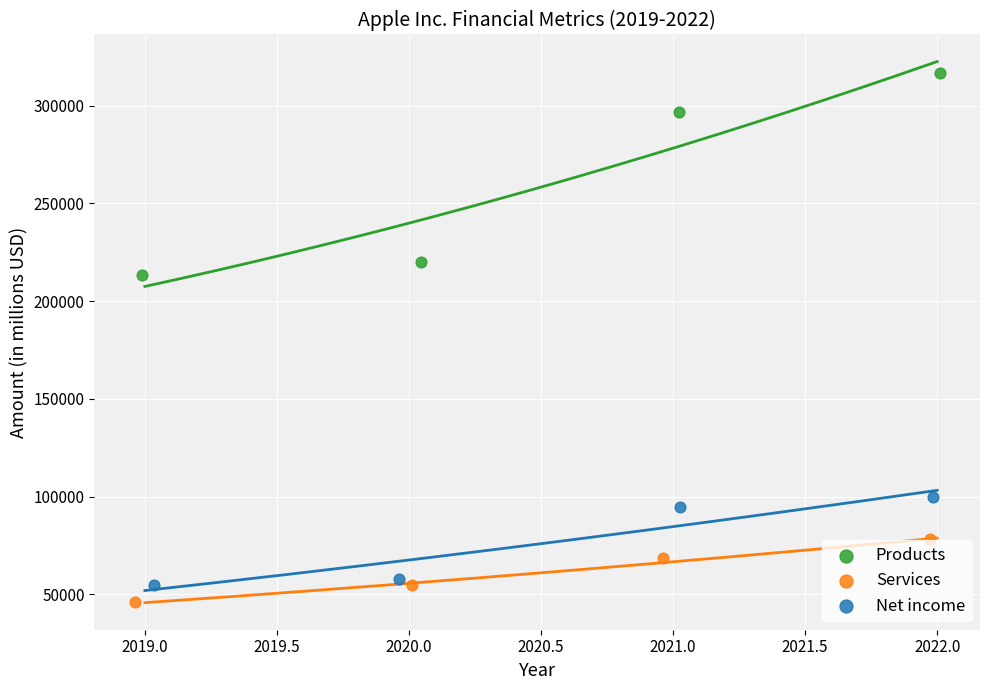

Which series has the largest Y range (max minus min)?

Products